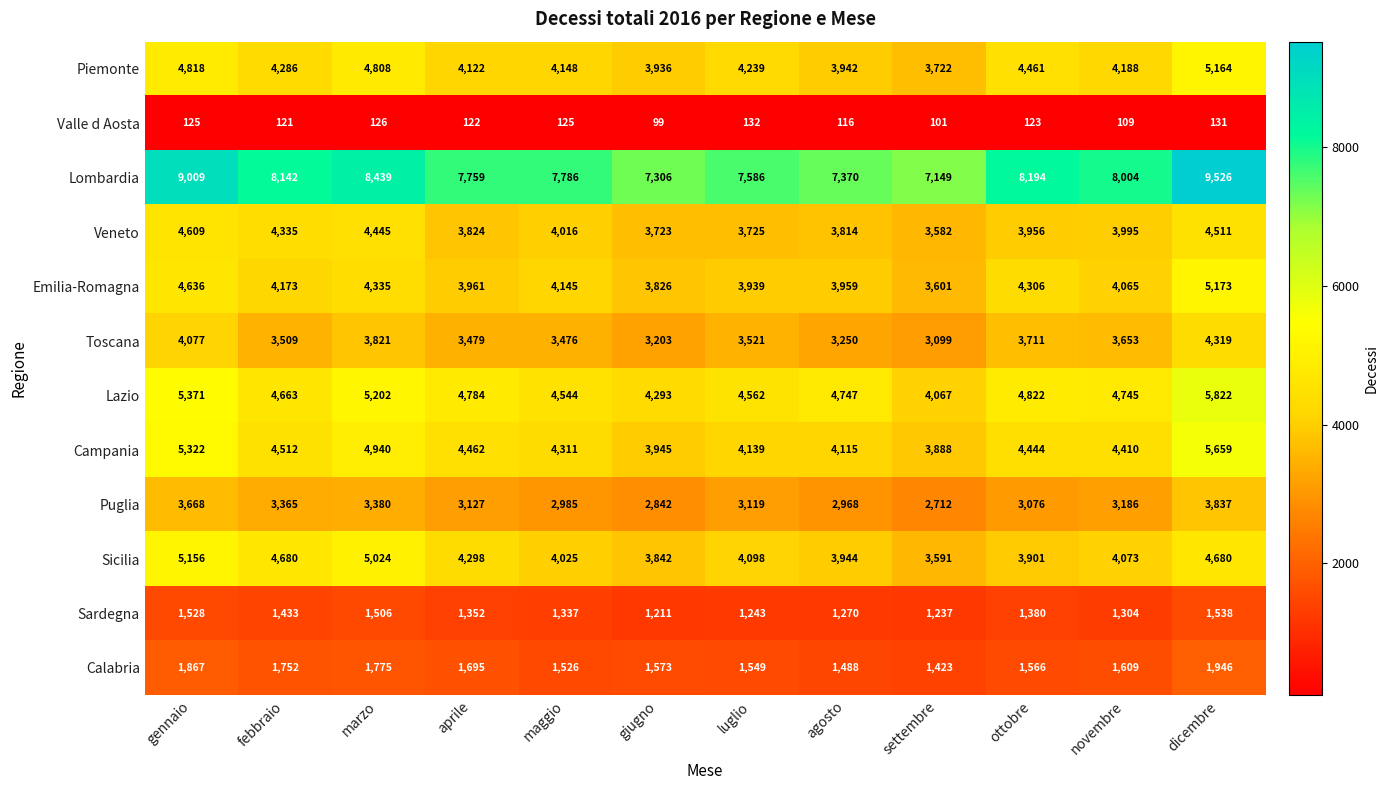

At ottobre, list the series in order from smallest to largest.

Valle d Aosta, Sardegna, Calabria, Puglia, Toscana, Sicilia, Veneto, Emilia-Romagna, Campania, Piemonte, Lazio, Lombardia